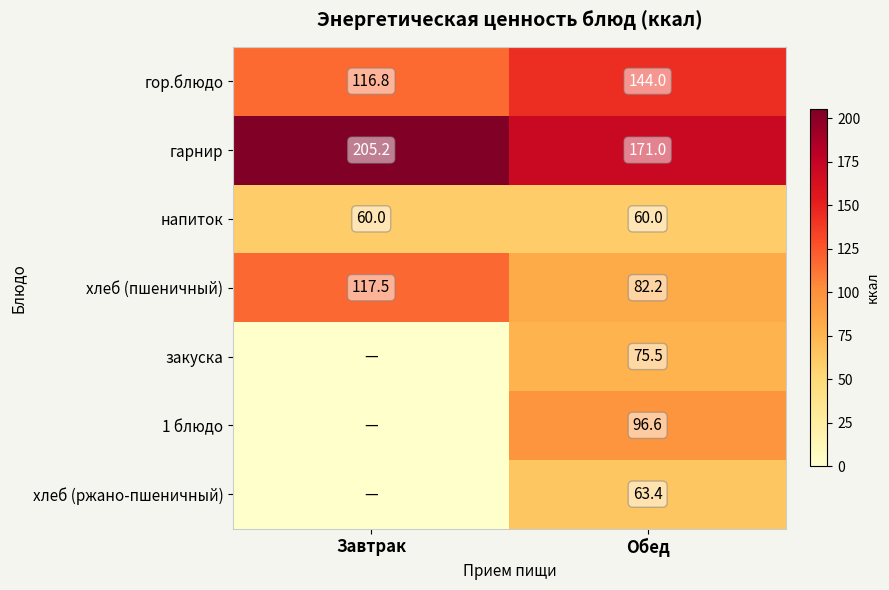

Is the value of гарнир at Завтрак greater than the value of напиток at Обед?

Yes